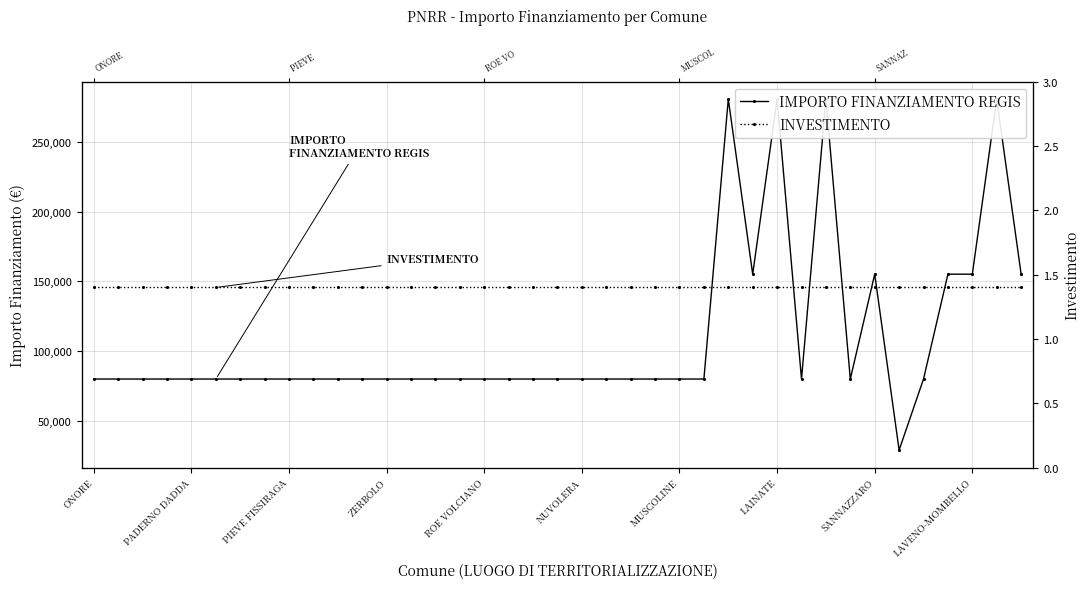

How many series are shown in this chart?

2